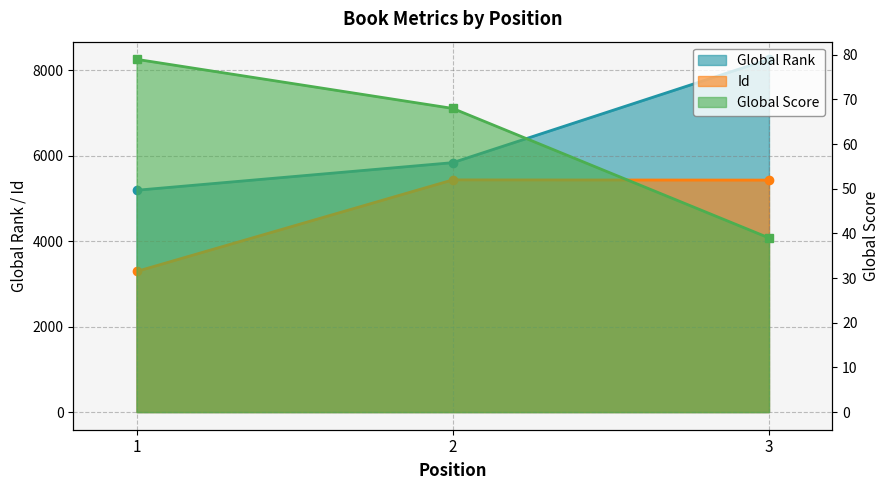

Where does the Global Score series first go above 68?

1